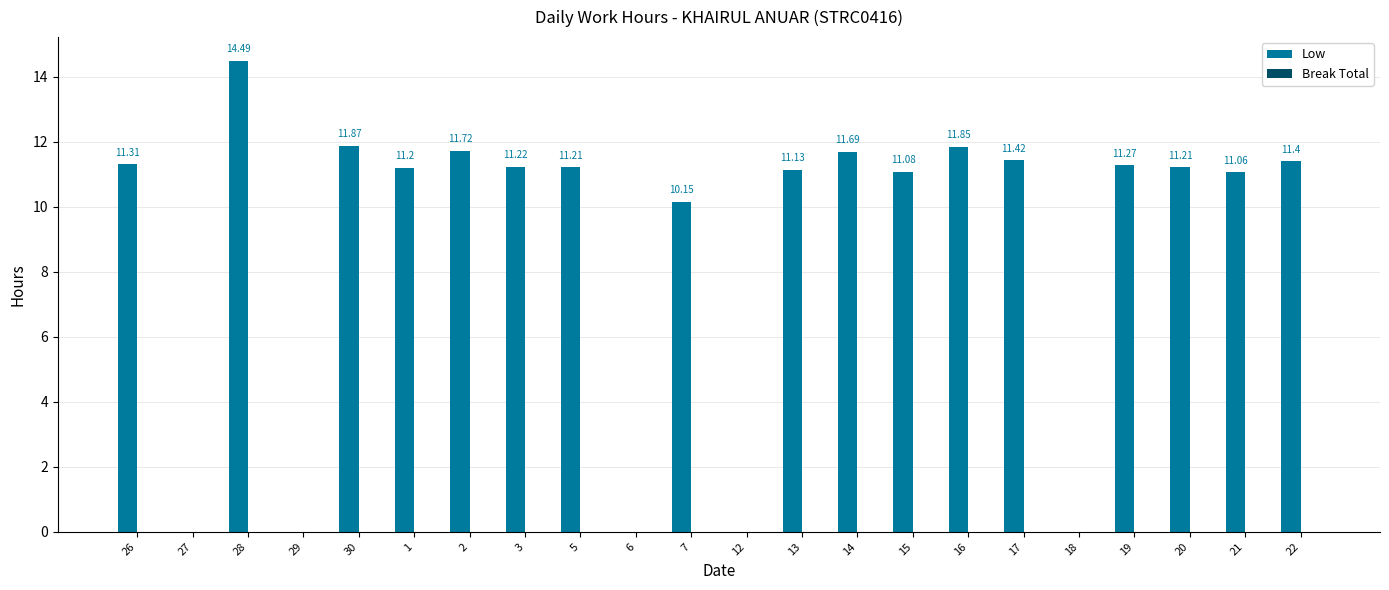

Approximately how many times larger is the value at 3 compared to 14?

1.0